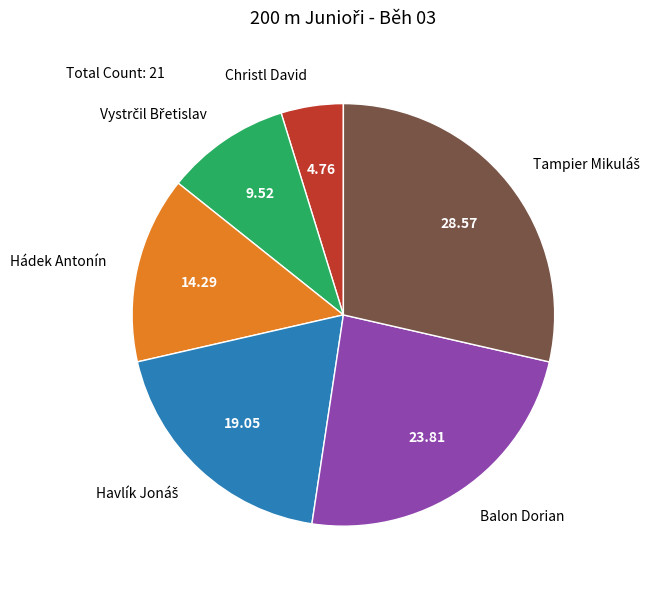

What is the smallest slice in the pie chart?

Christl David